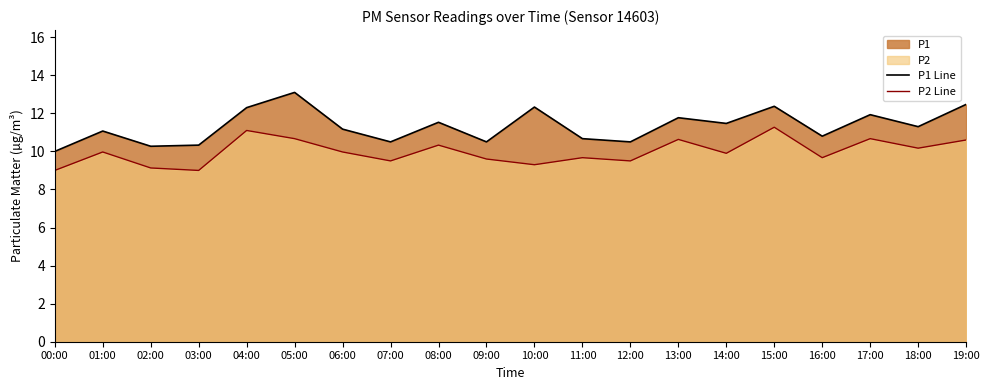

Reading left to right, extract all data points from this chart.

P1 Line: 00:00=10.0	01:00=11.1	02:00=10.3	03:00=10.3	04:00=12.3	05:00=13.1	06:00=11.2	07:00=10.5	08:00=11.5	09:00=10.5	10:00=12.3	11:00=10.7	12:00=10.5	13:00=11.8	14:00=11.5	15:00=12.4	16:00=10.8	17:00=11.9	18:00=11.3	19:00=12.5
P2 Line: 00:00=9.0	01:00=10.0	02:00=9.1	03:00=9.0	04:00=11.1	05:00=10.7	06:00=10.0	07:00=9.5	08:00=10.3	09:00=9.6	10:00=9.3	11:00=9.7	12:00=9.5	13:00=10.6	14:00=9.9	15:00=11.3	16:00=9.7	17:00=10.7	18:00=10.2	19:00=10.6